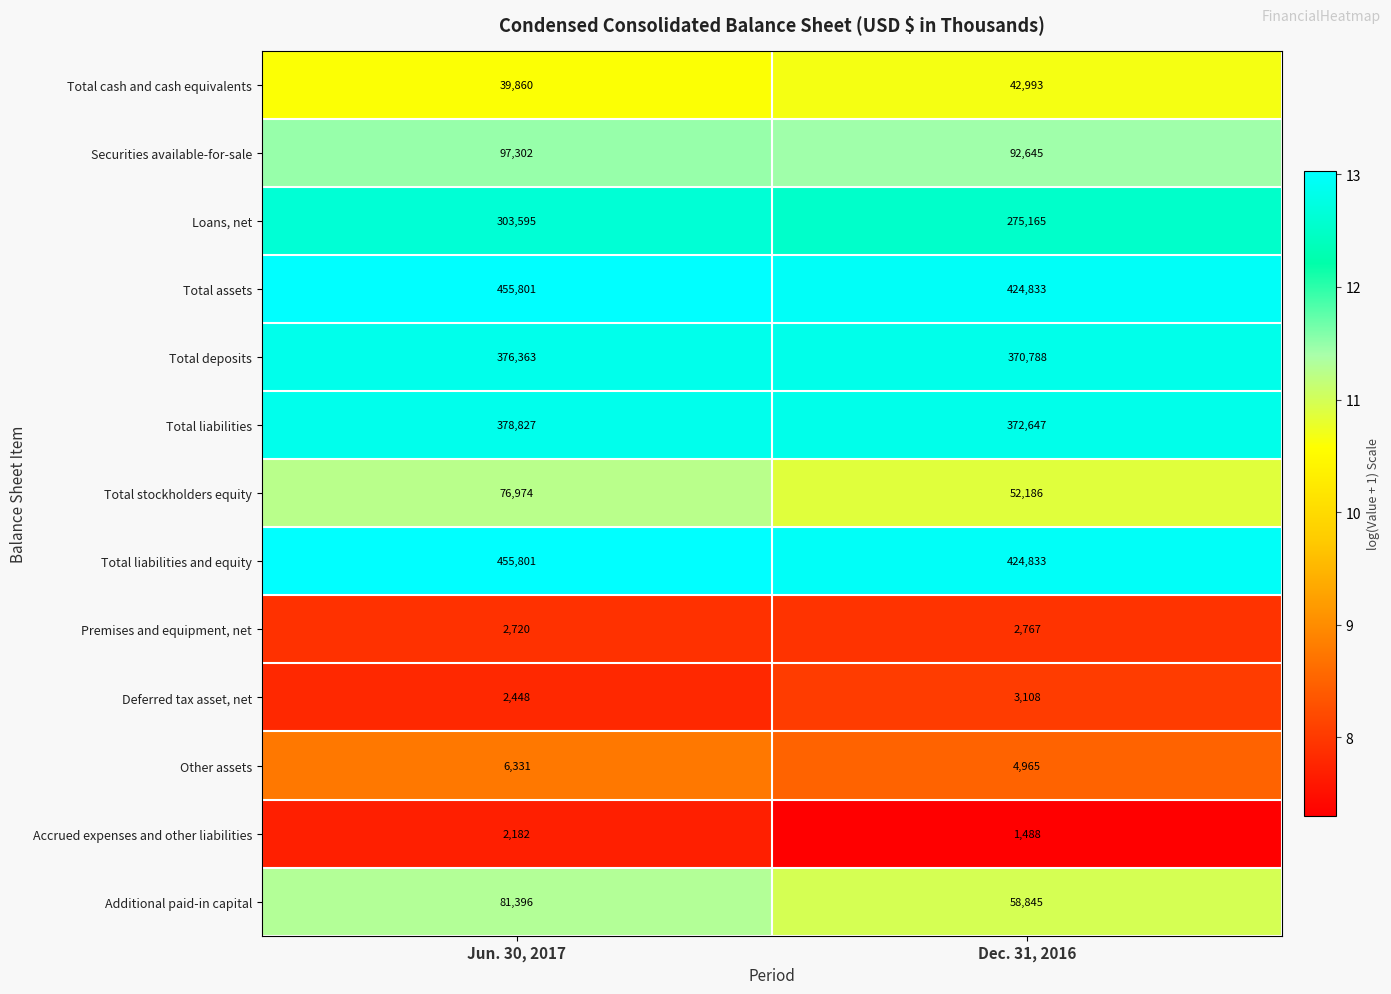

What is the total value across all series at Dec. 31, 2016?

2127263